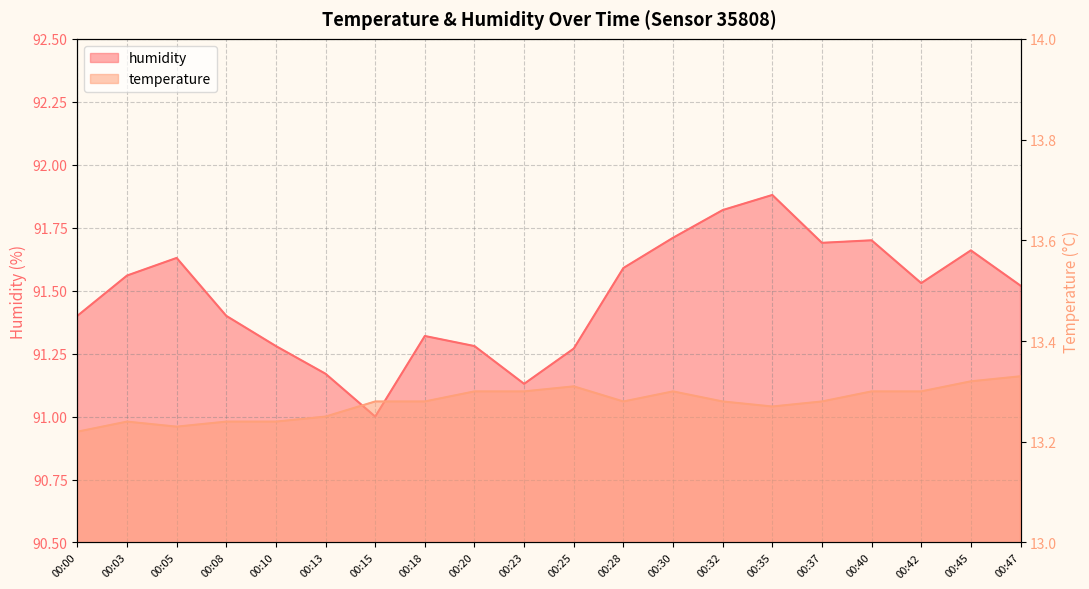

True or false: humidity and temperature cross at least once.

False